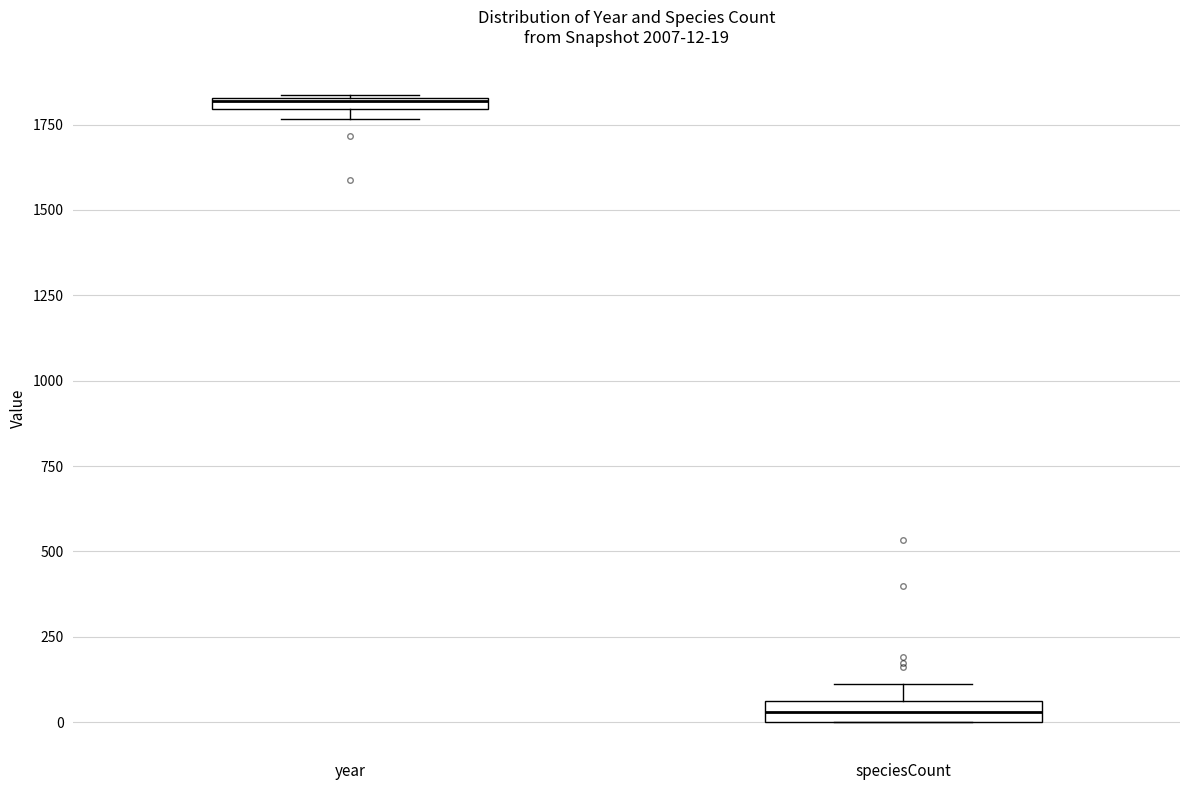

Which box's median line is the lowest?

speciesCount